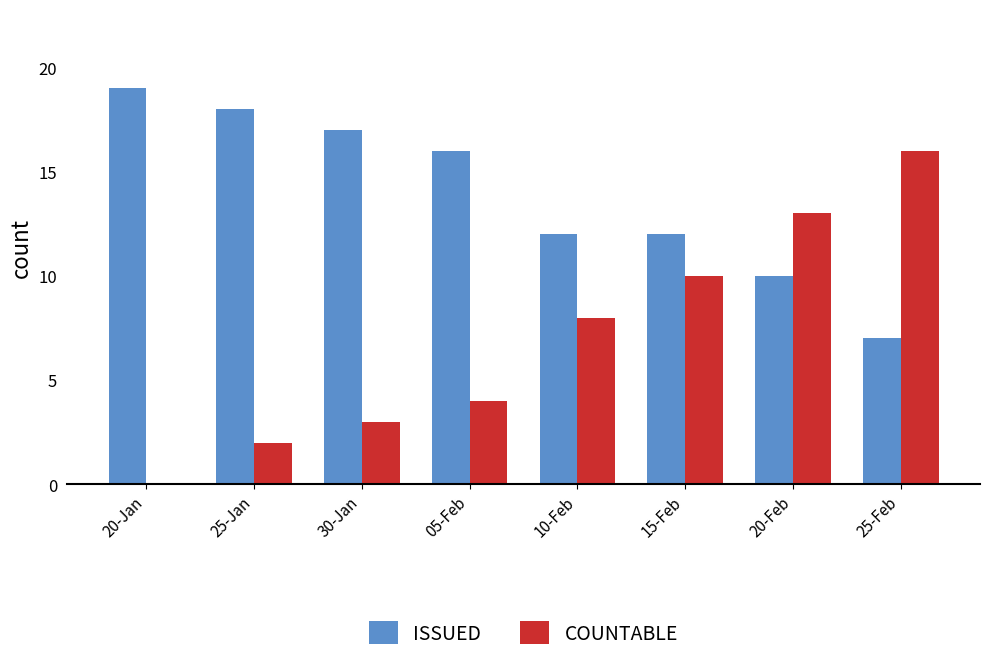

At which label does ISSUED first exceed 16?

20-Jan